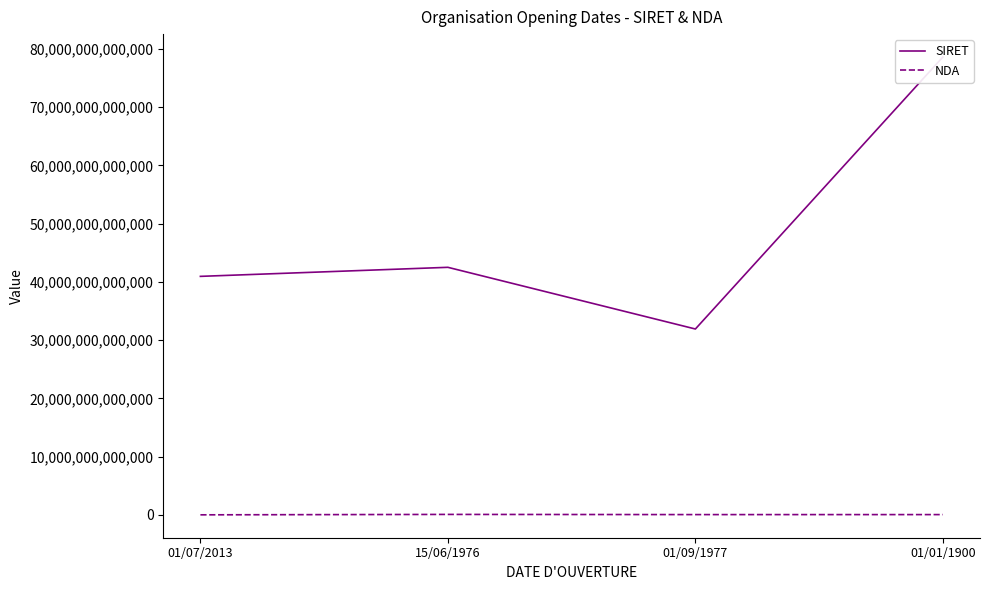

Which series has the widest spread of values?

SIRET